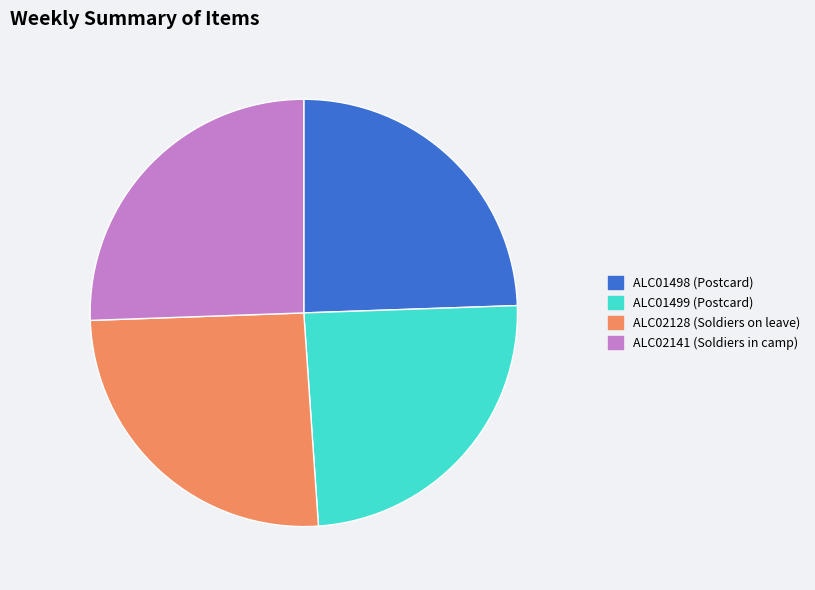

Does any single category account for the majority?

No